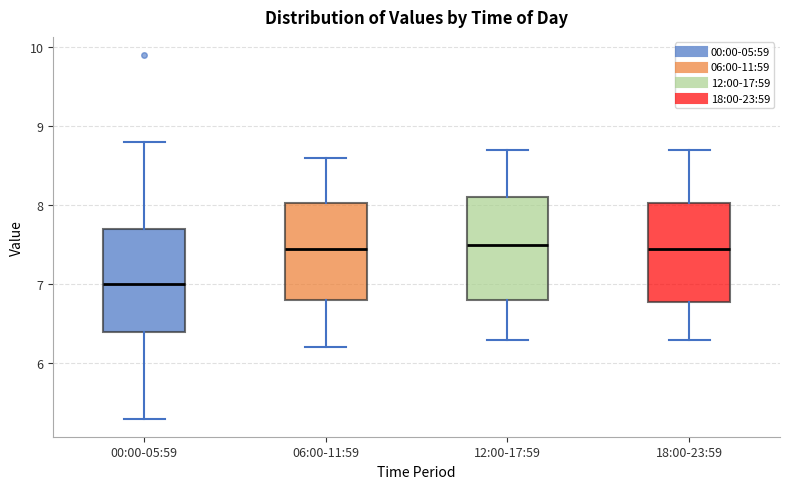

Reading left to right, transcribe this box plot: for each box, give where its median line is, the range the box spans, and where its two whiskers end, as read against the y-axis. The values are not printed on the chart, so give them approximately, as read against the axis.

00:00-05:59: median 7.0, box 6.4 to 7.7, whiskers 5.3 to 8.8
06:00-11:59: median 7.5, box 6.8 to 8.0, whiskers 6.2 to 8.6
12:00-17:59: median 7.5, box 6.8 to 8.1, whiskers 6.3 to 8.7
18:00-23:59: median 7.5, box 6.8 to 8.0, whiskers 6.3 to 8.7